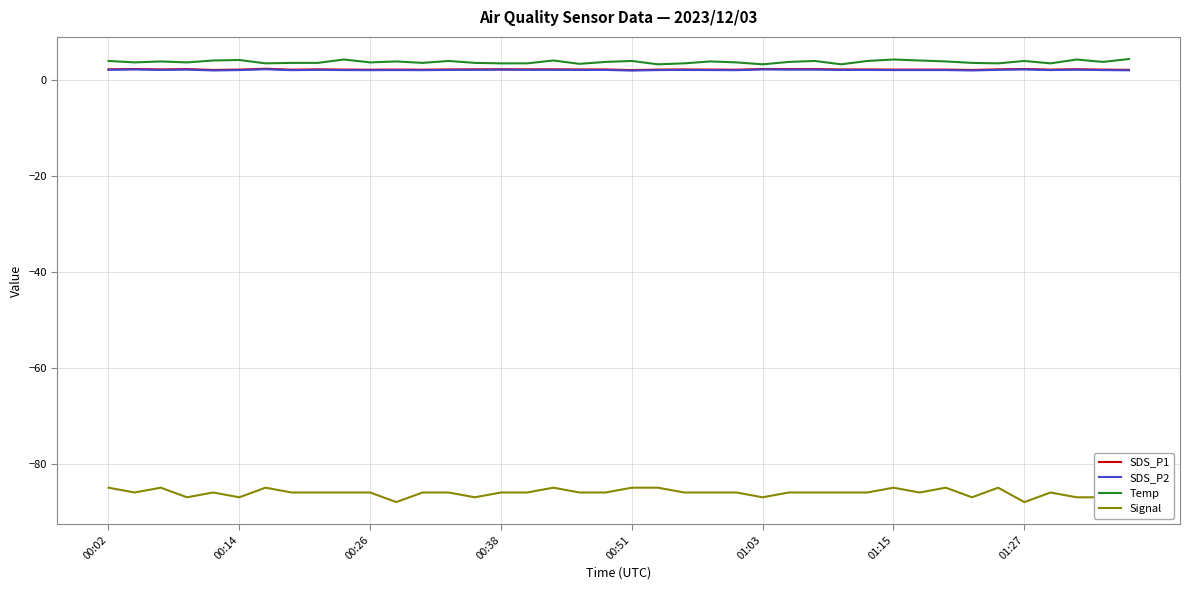

What are all the series names shown in the legend?

SDS_P1, SDS_P2, Temp, Signal